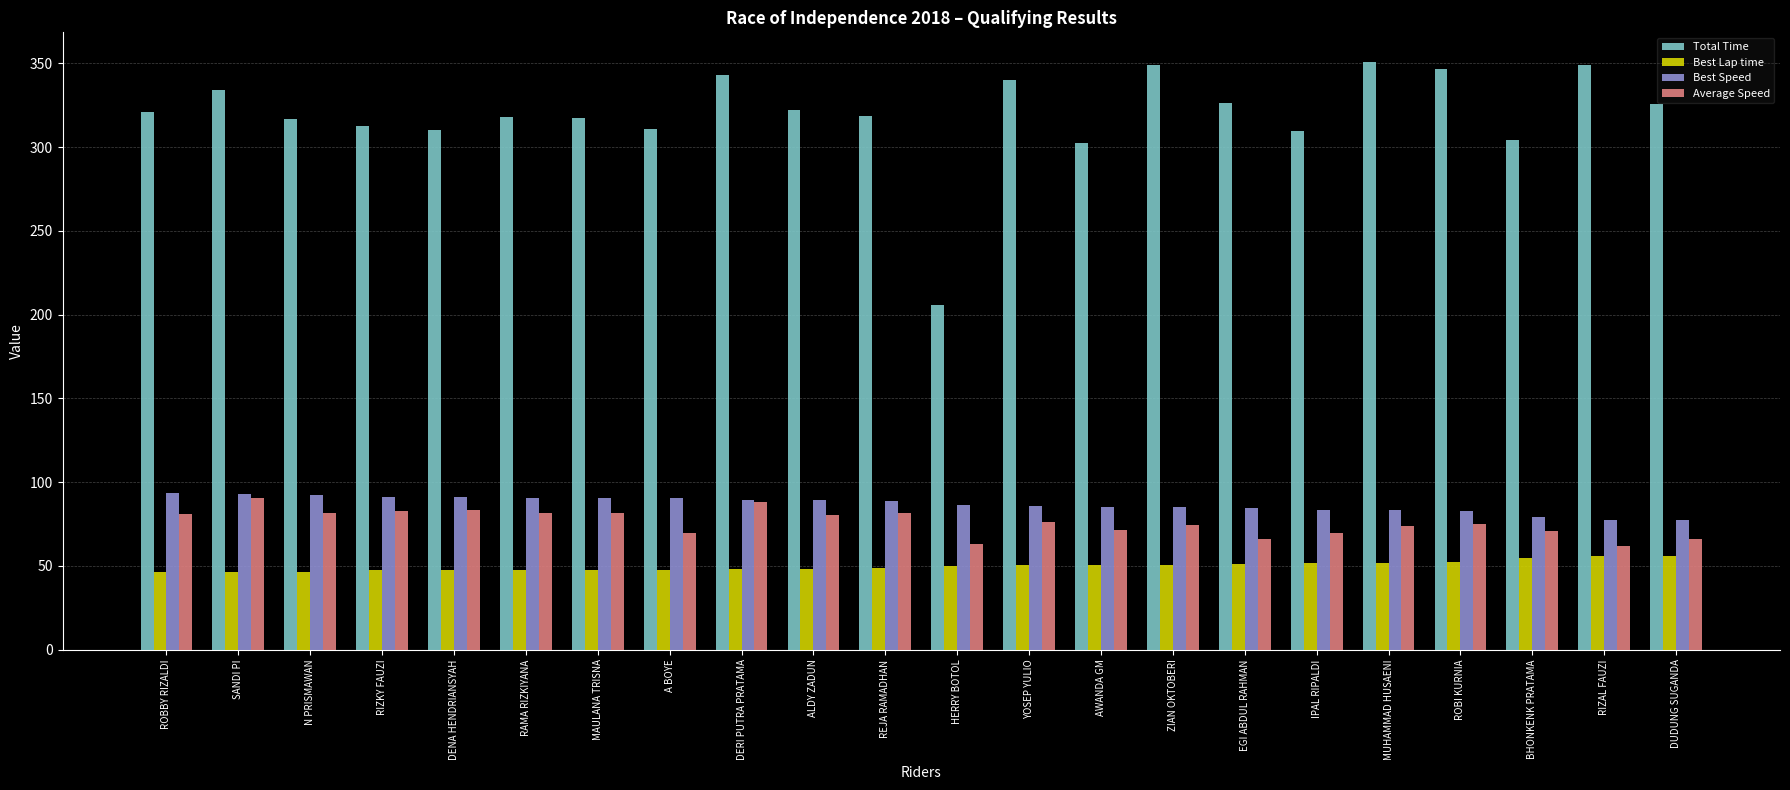

What is the approximate value of Total Time at RAMA RIZKIYANA?

317.8